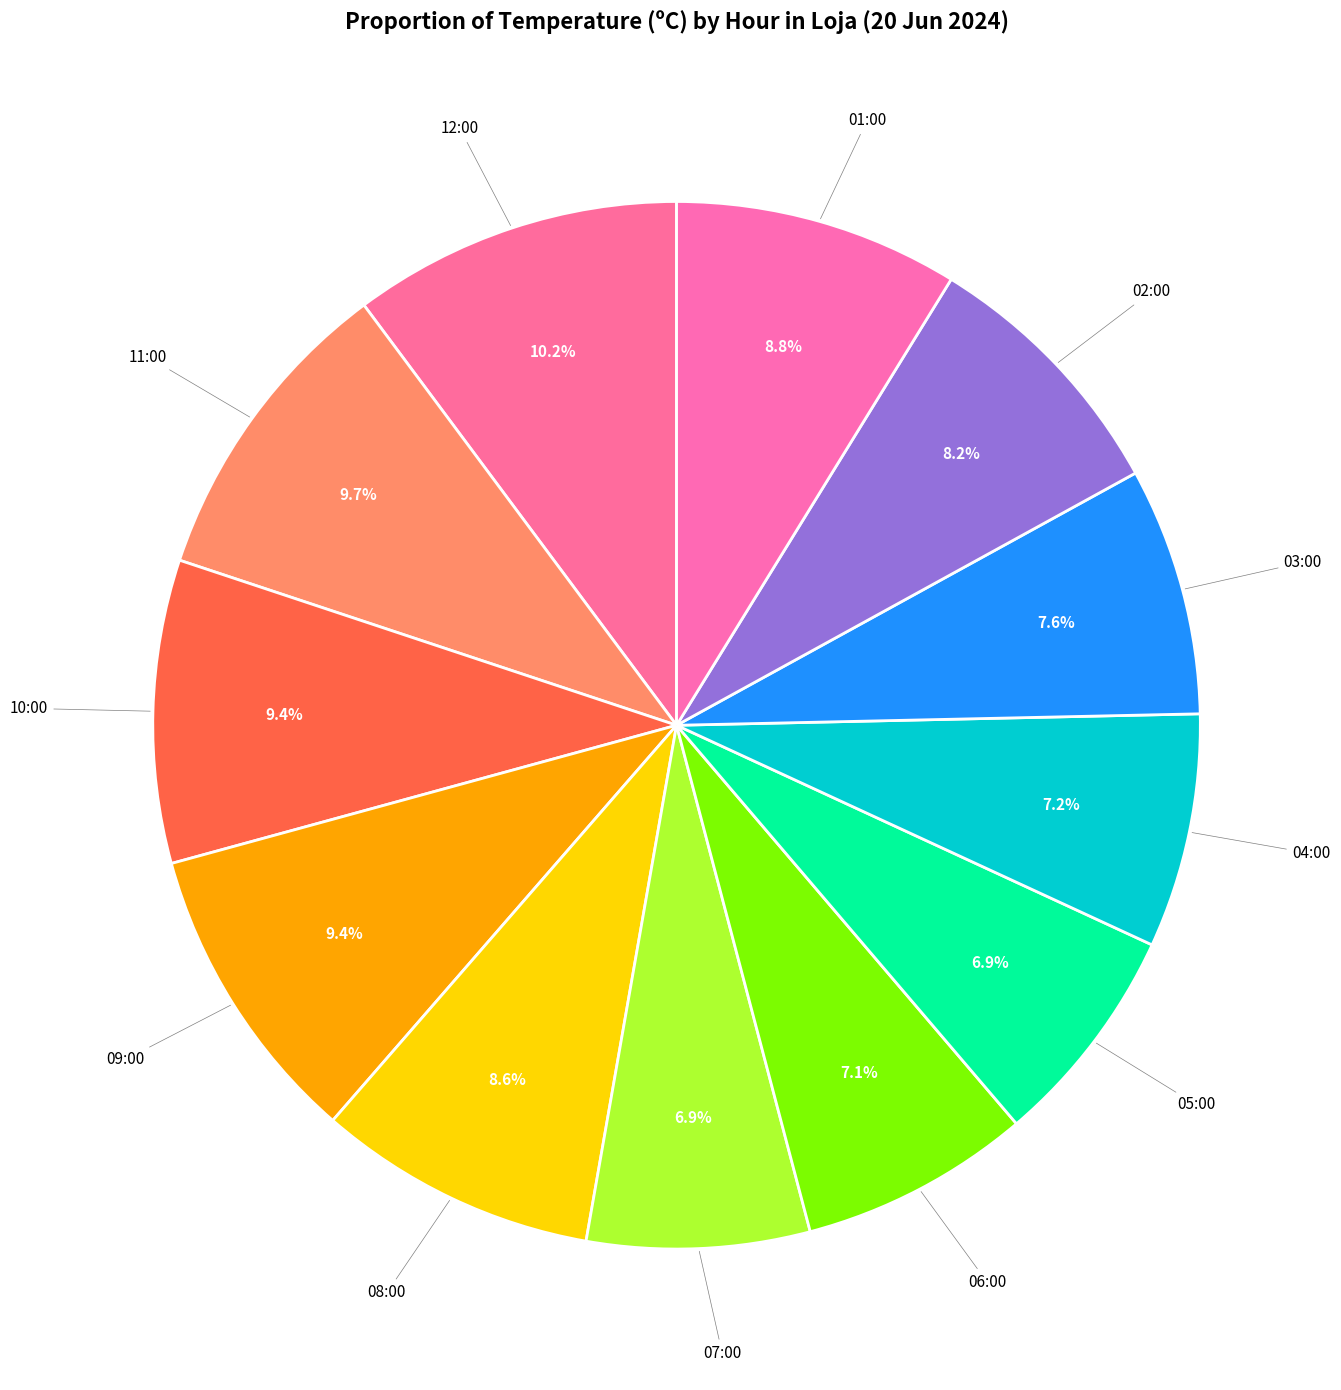

Count the number of slices in the pie.

12